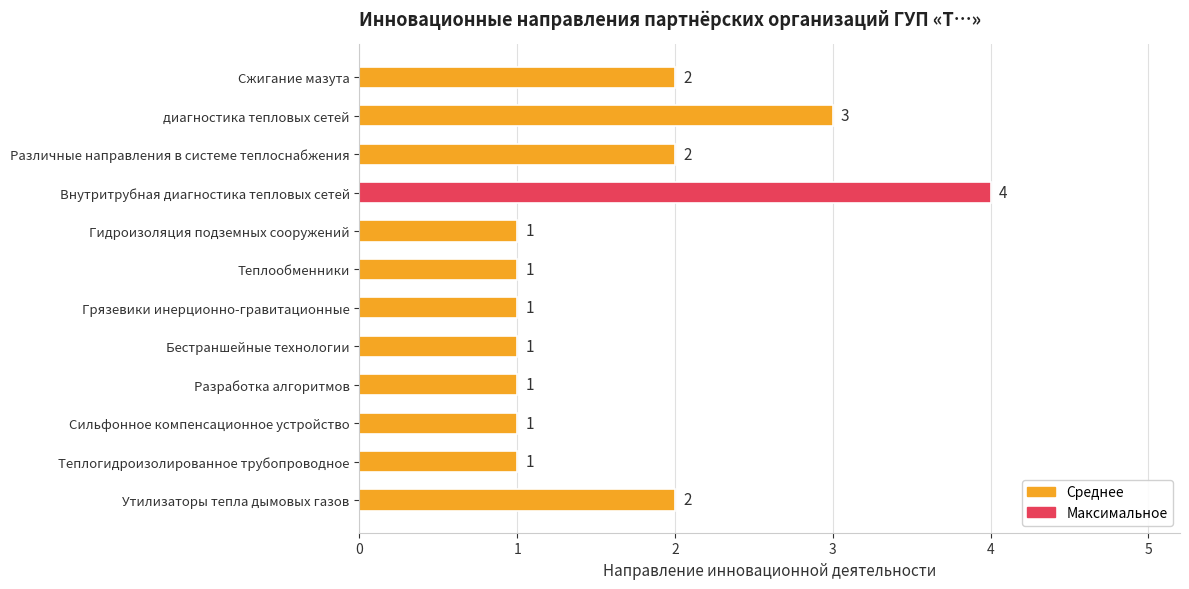

Reading bottom to top, list all the values displayed in this chart.

2	1	1	1	1	1	1	1	4	2	3	2